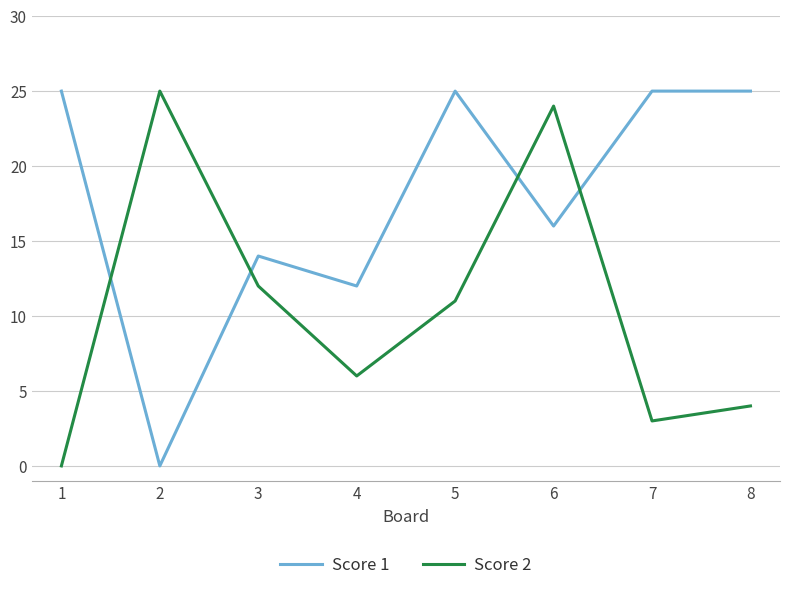

Reading right to left, transcribe all the data shown in this chart.

Score 1: 8=25	7=25	6=16	5=25	4=12	3=14	2=0	1=25
Score 2: 8=4	7=3	6=24	5=11	4=6	3=12	2=25	1=0